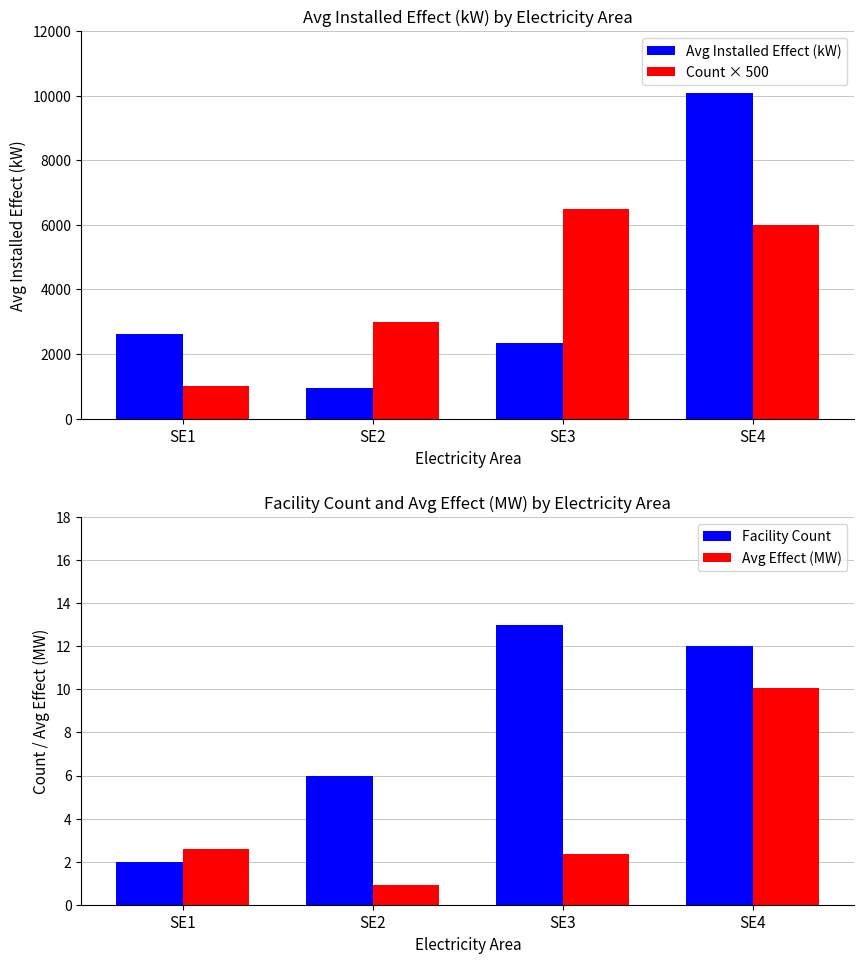

What are all the series names shown in the legend?

Avg Installed Effect (kW), Count × 500, Facility Count, Avg Effect (MW)